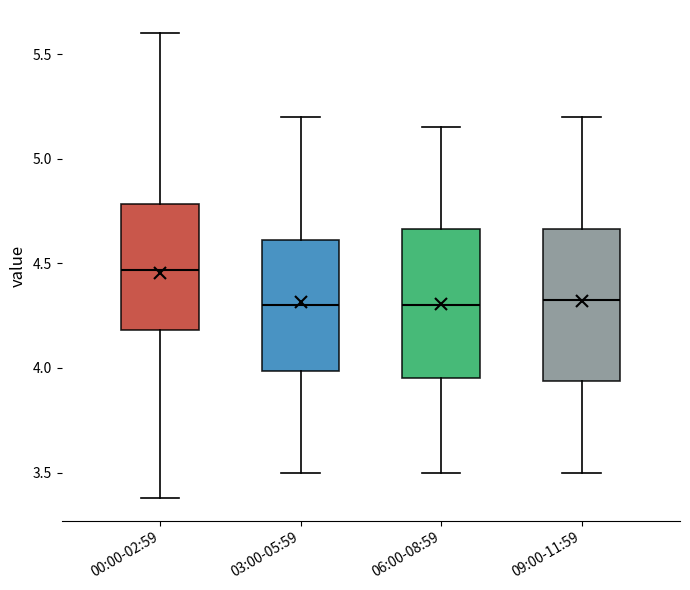

Reading left to right, read every box against the y-axis: the position of its median line, the range the box covers, and the ends of its whiskers. The values are not printed on the chart, so give them approximately, as read against the axis.

00:00-02:59: median 4.45, box 4.20 to 4.80, whiskers 3.40 to 5.60
03:00-05:59: median 4.30, box 4.00 to 4.60, whiskers 3.50 to 5.20
06:00-08:59: median 4.30, box 3.95 to 4.65, whiskers 3.50 to 5.15
09:00-11:59: median 4.35, box 3.95 to 4.65, whiskers 3.50 to 5.20